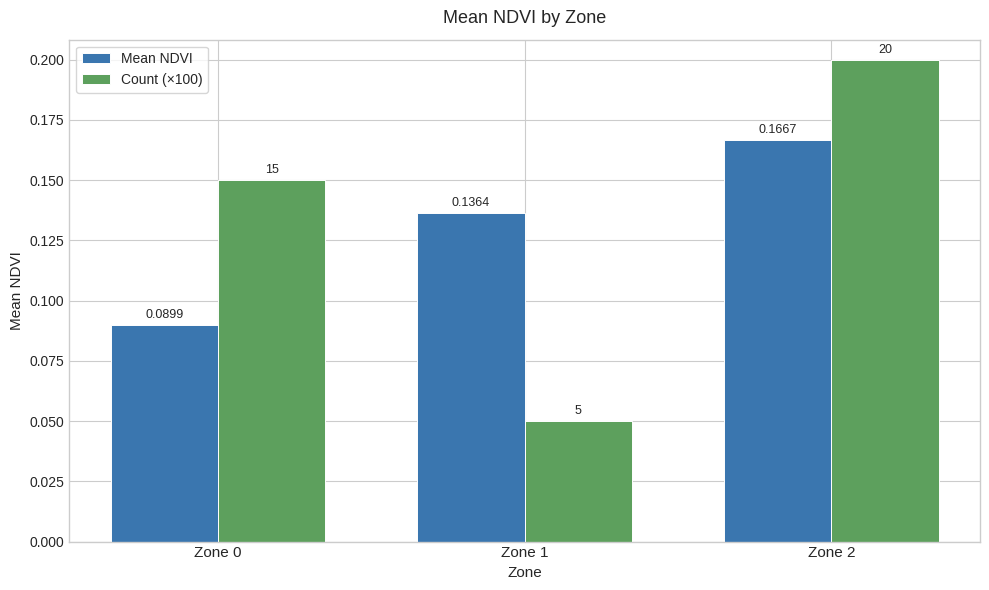

Rank the series at Zone 2 from lowest to highest value.

Mean NDVI, Count (×100)